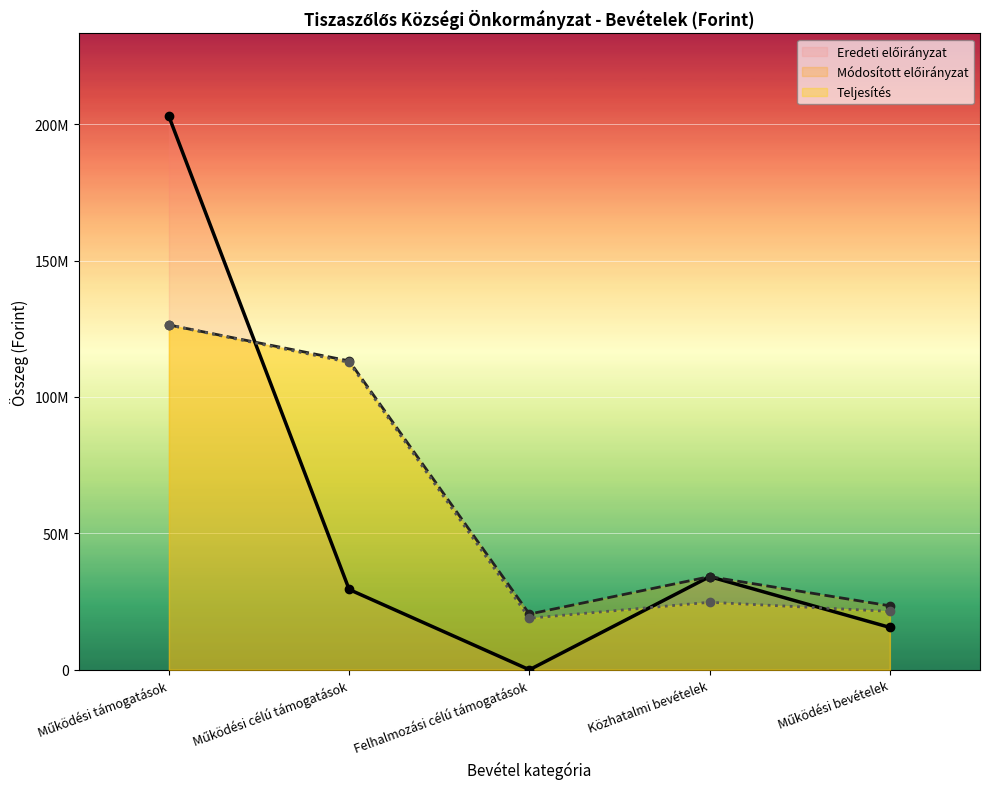

What is the lowest value of the Módosított előirányzat series?

20420374